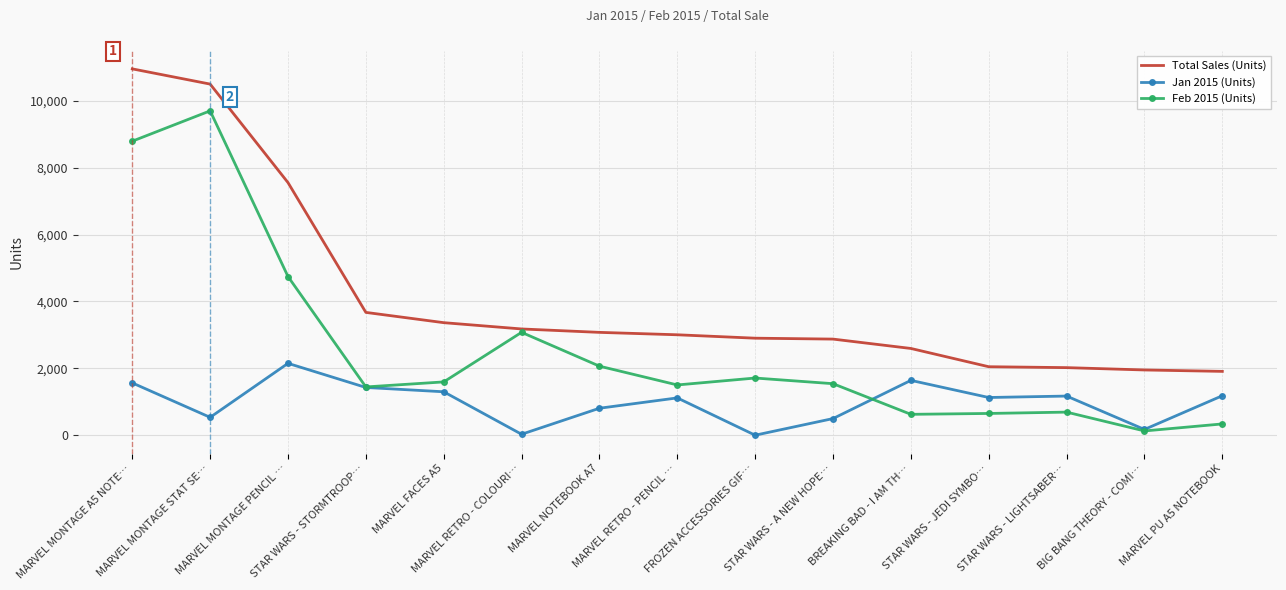

How many distinct data groups are displayed?

3